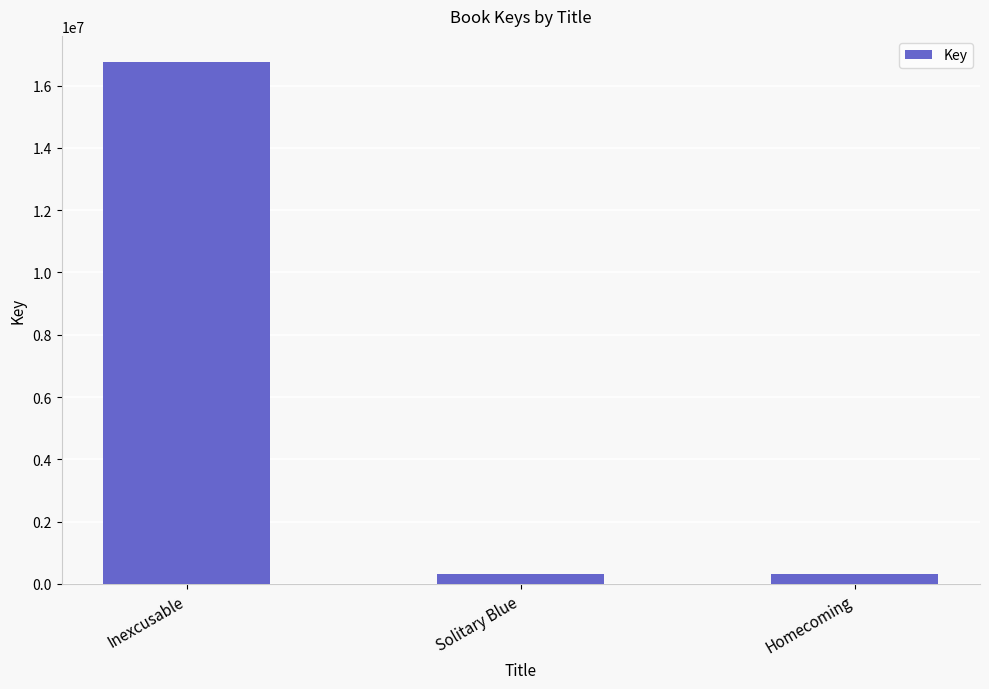

Is it true that the value at Inexcusable is 27917483?

False